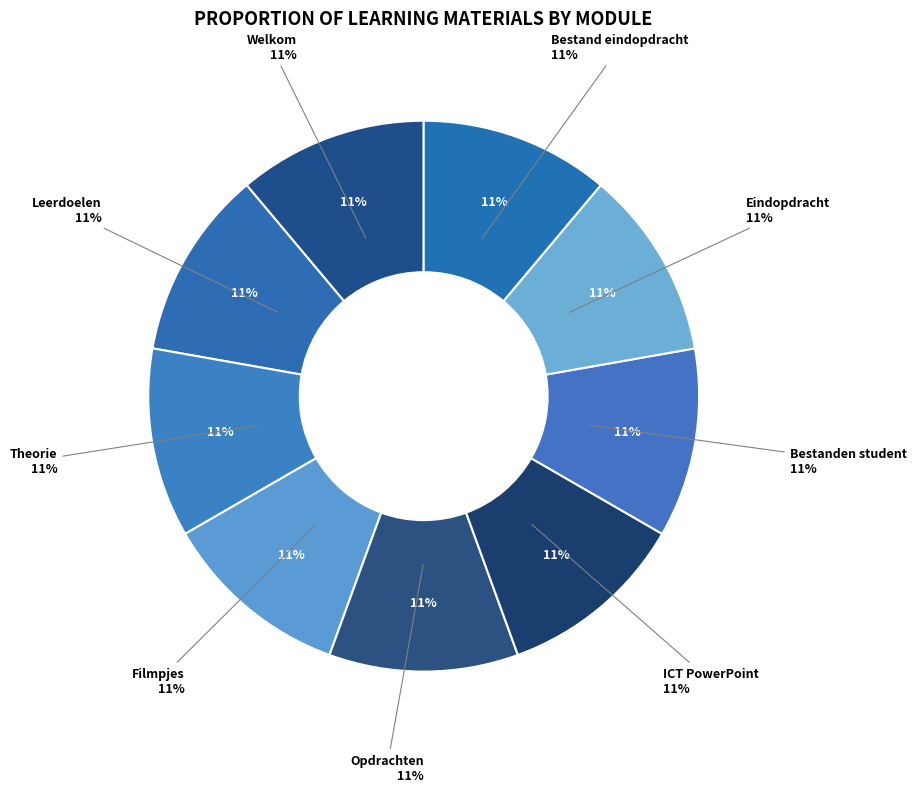

Count the number of slices in the pie.

9